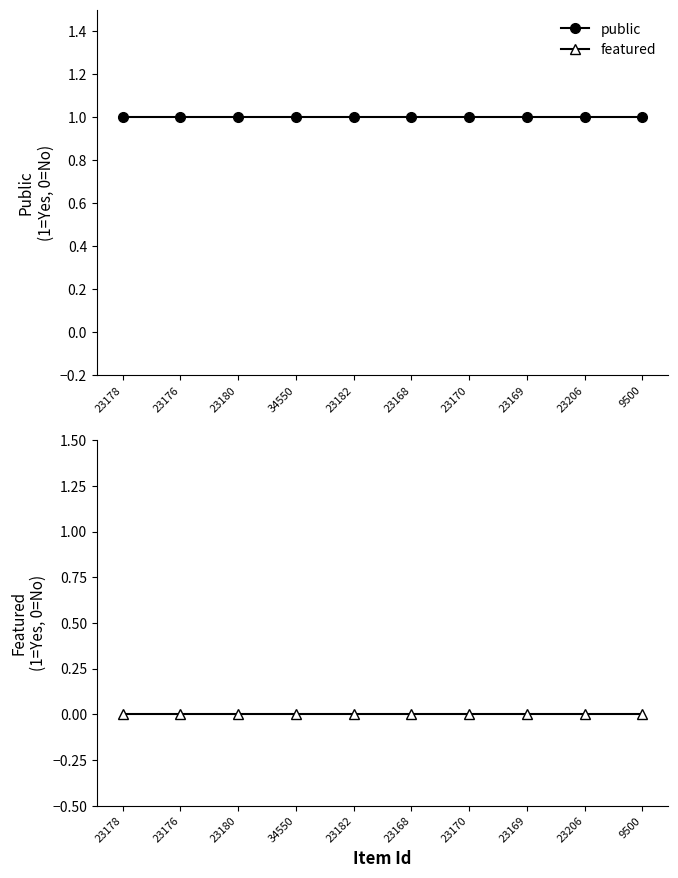

True or false: public has a value of 2 at 9500.

False